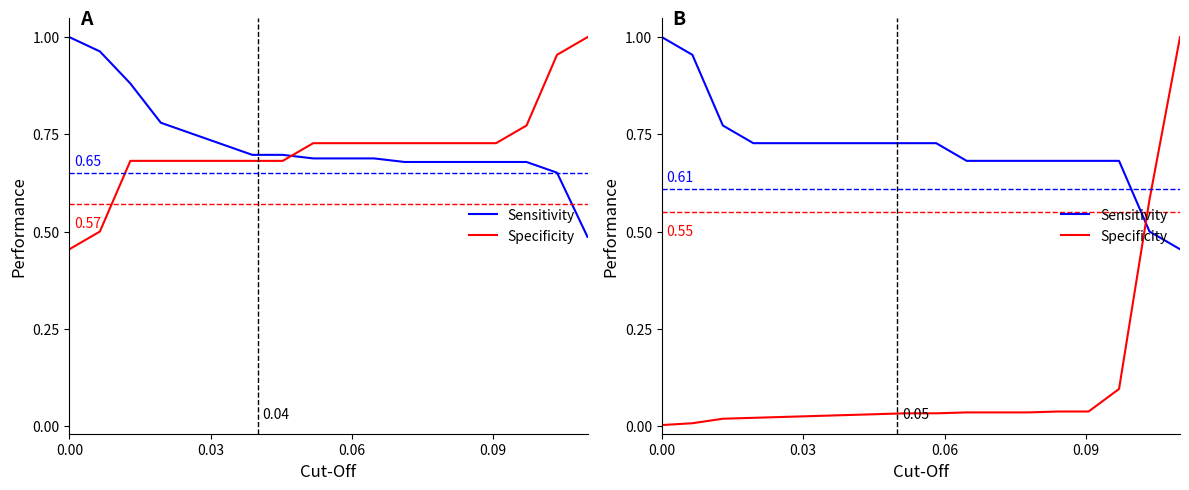

What is the maximum value shown in the chart?

1.0